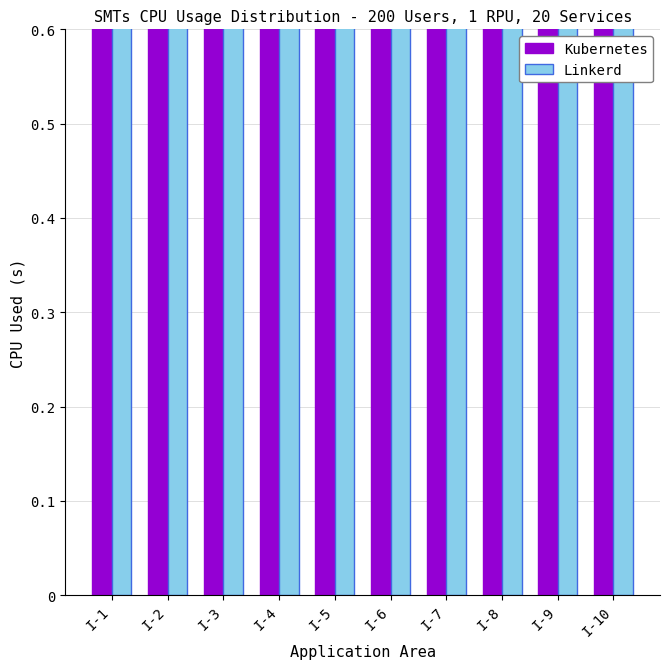

What is the total value across all series at I-6?

2